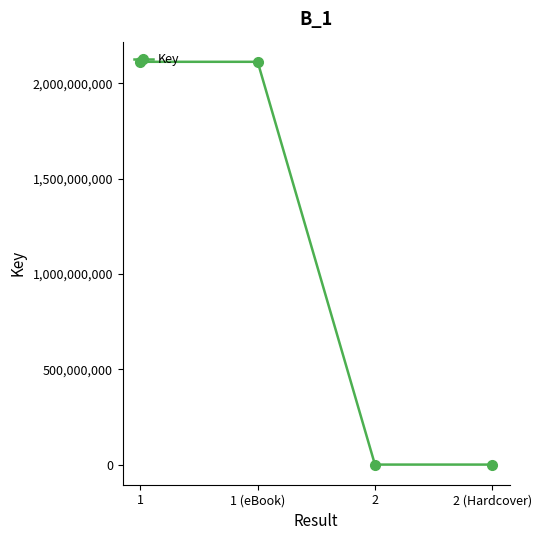

The value at 1 is 3131664719. True or false?

False